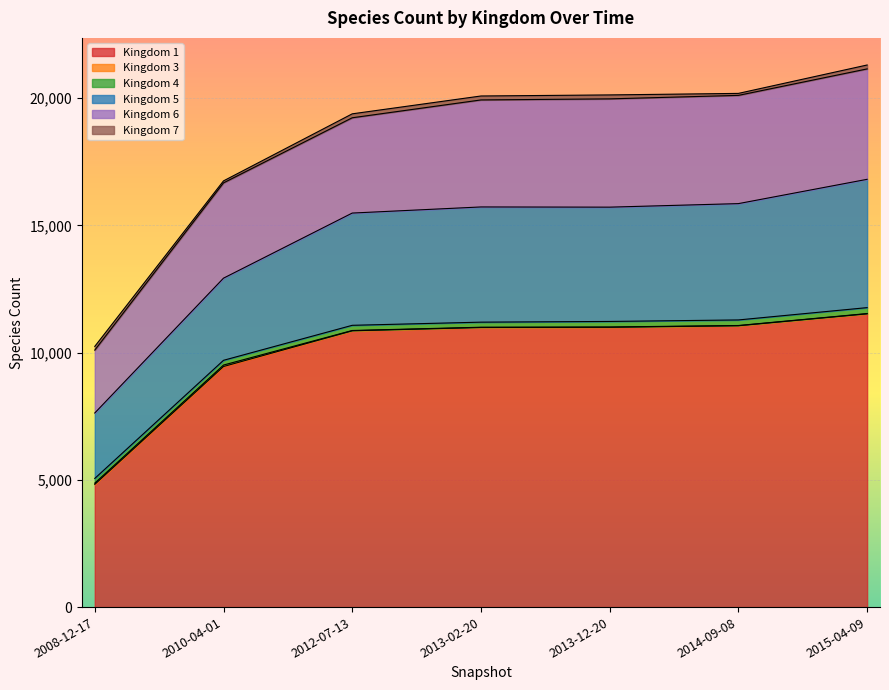

What is the maximum value shown in the chart?

11525